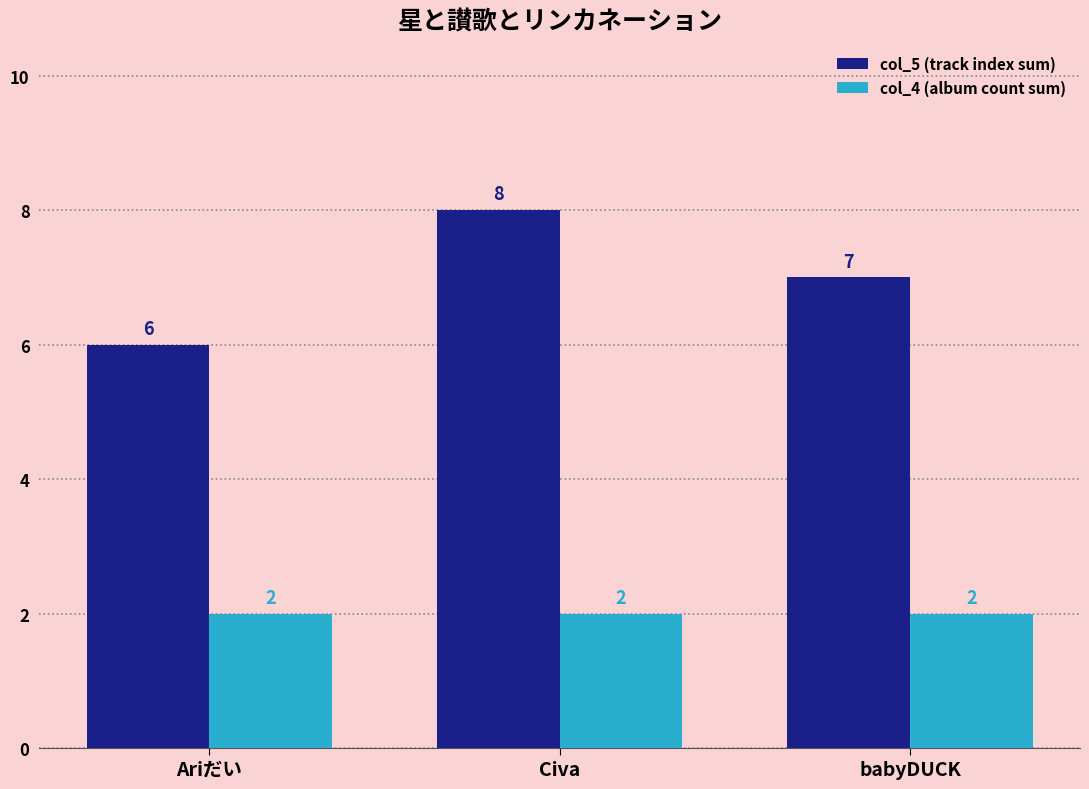

What is the approximate value of col_4 (album count sum) at Ariだい?

2